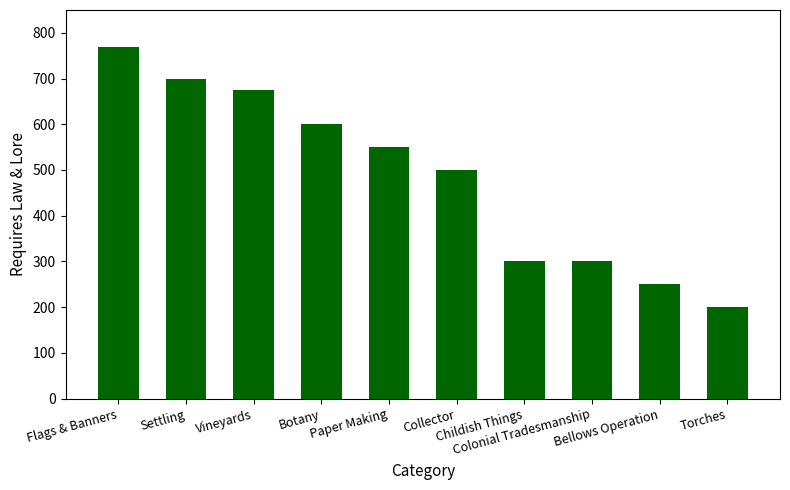

Where does the data first go above 550?

Flags & Banners